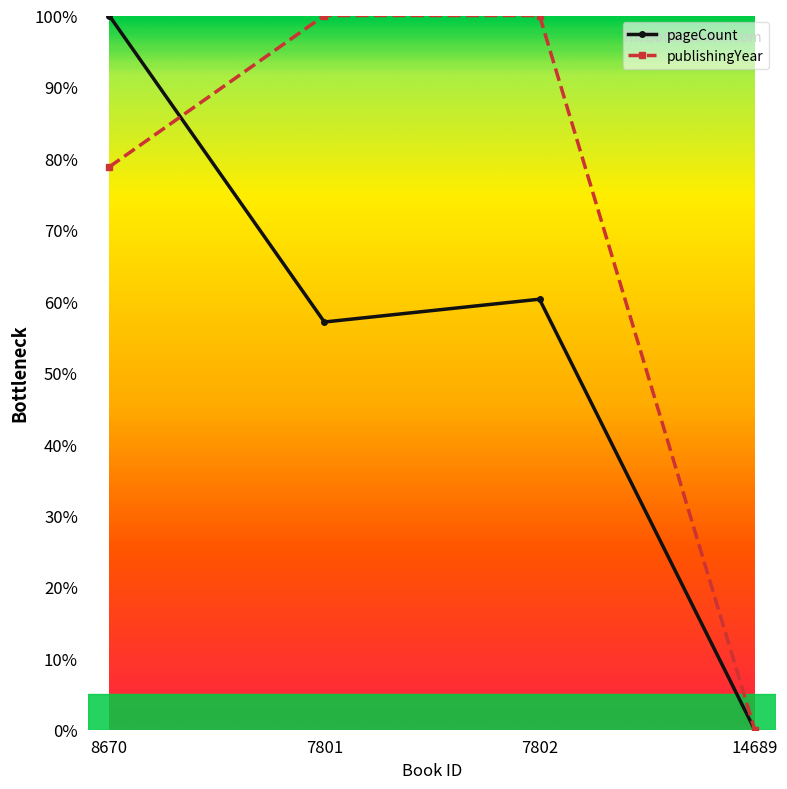

What is the label of the 4th point from the left?

14689